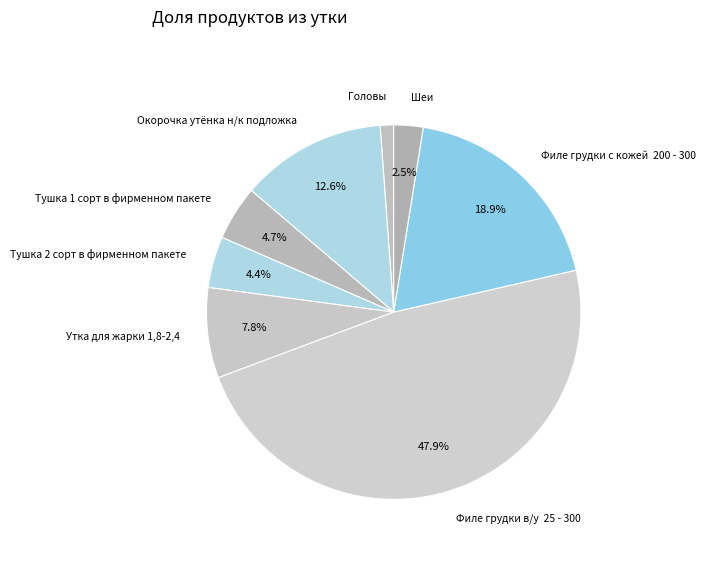

Is there any slice that represents more than half of the pie?

No